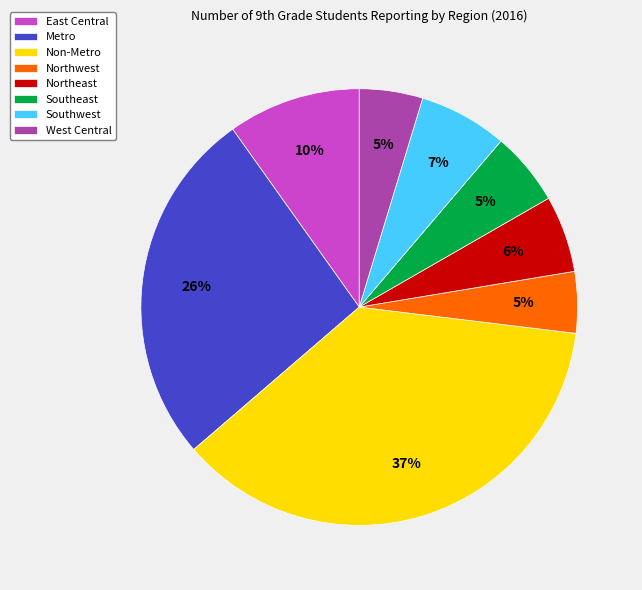

Combined, do West Central and Southeast account for over 50%?

No